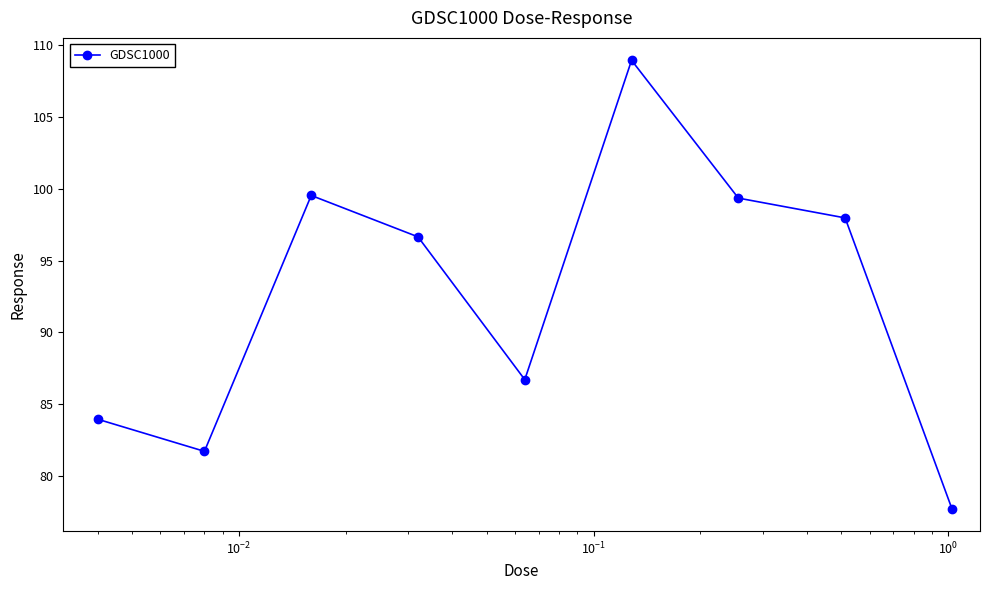

What is the average value?

92.5